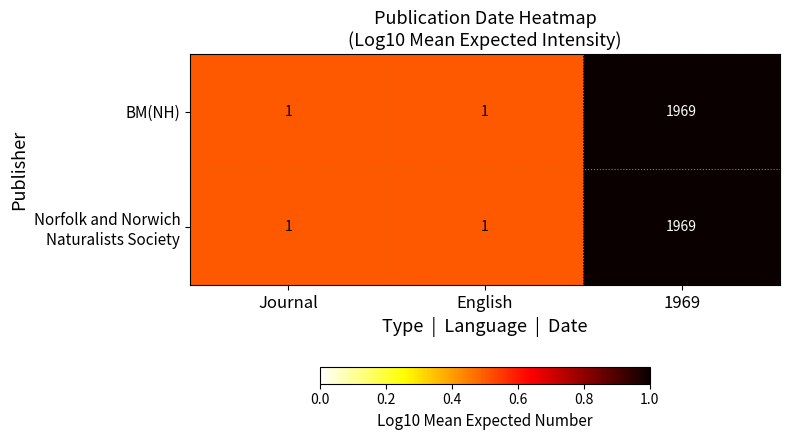

Which category has the highest value in the BM(NH) series?

1969